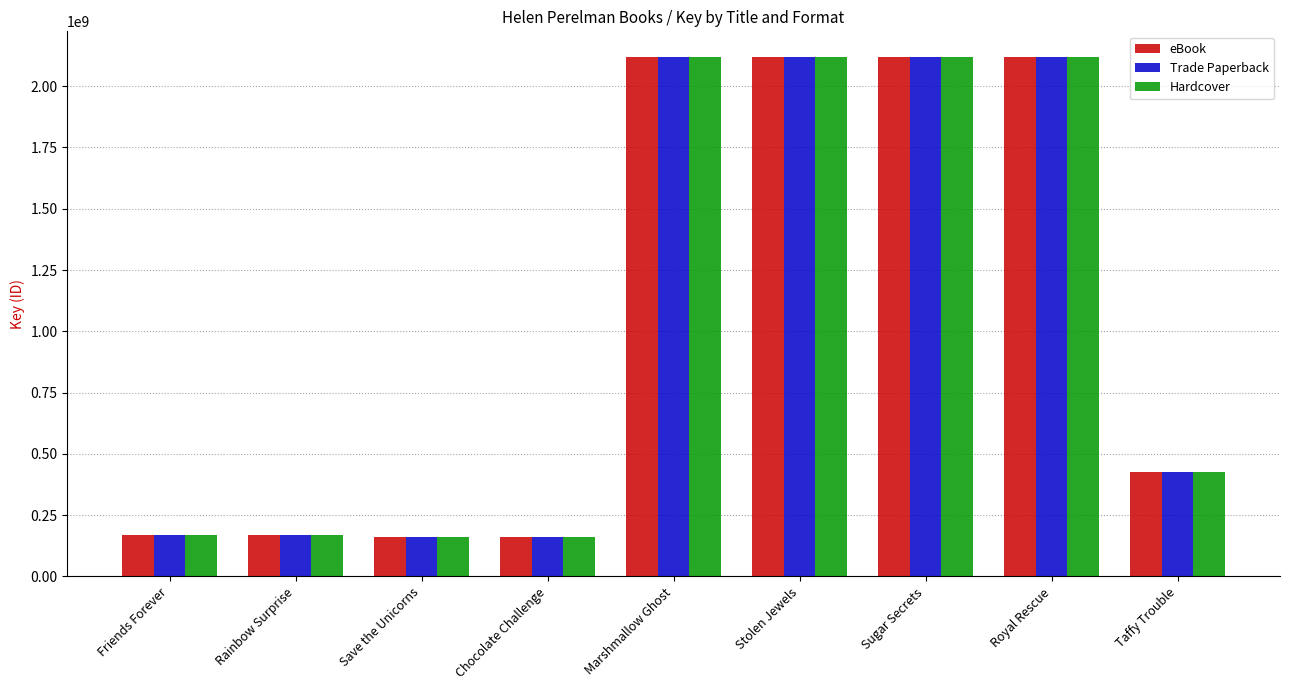

What position from the right is Marshmallow Ghost?

5